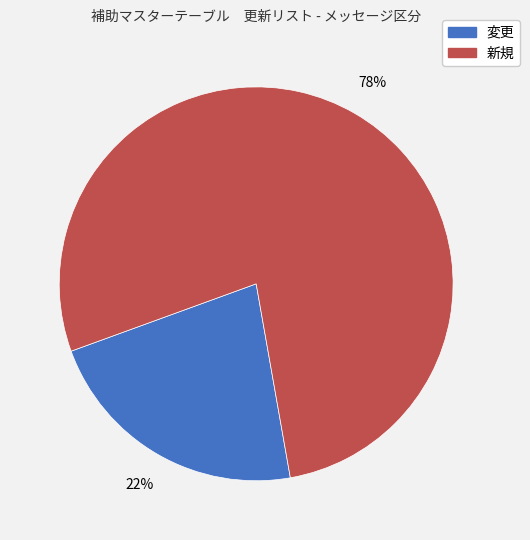

To the nearest percent, what is the average slice percentage?

50%